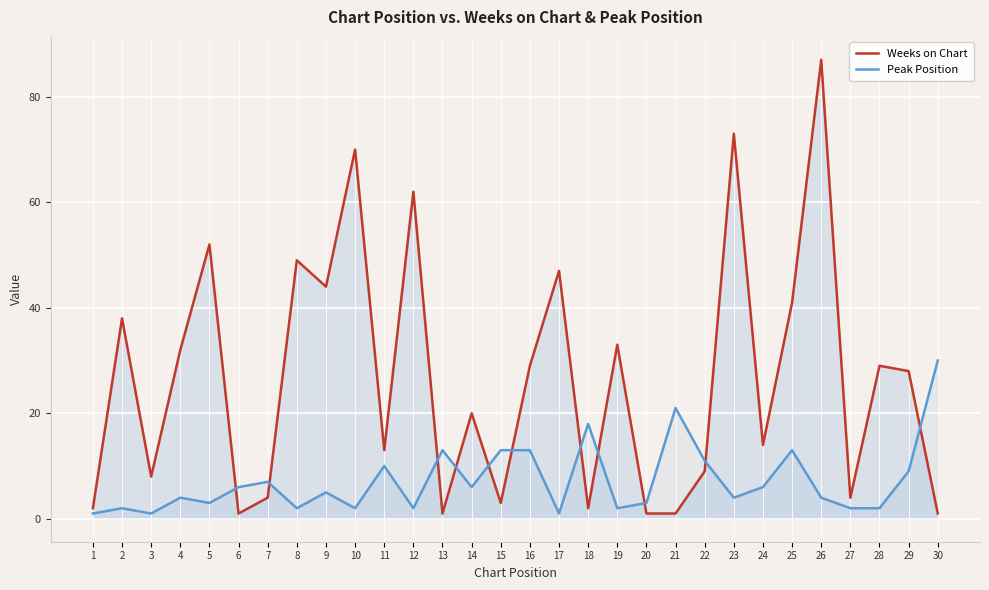

At which label does Weeks on Chart first exceed 28?

2